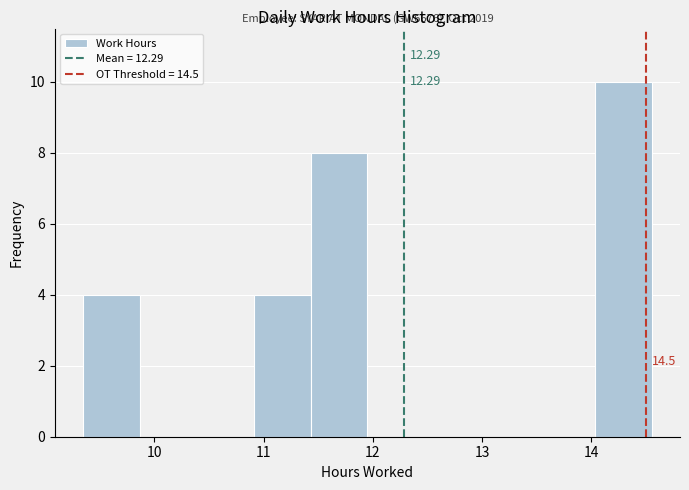

Over which range of the x-axis is the bar tallest?

14.03 to 14.55